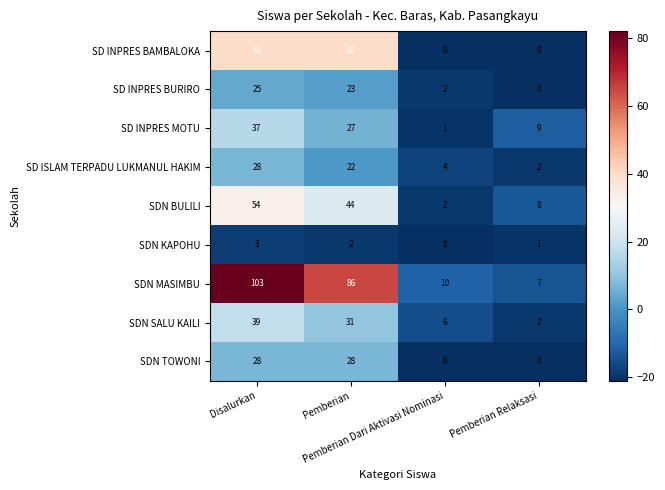

What is the maximum value for SD INPRES BURIRO?

25